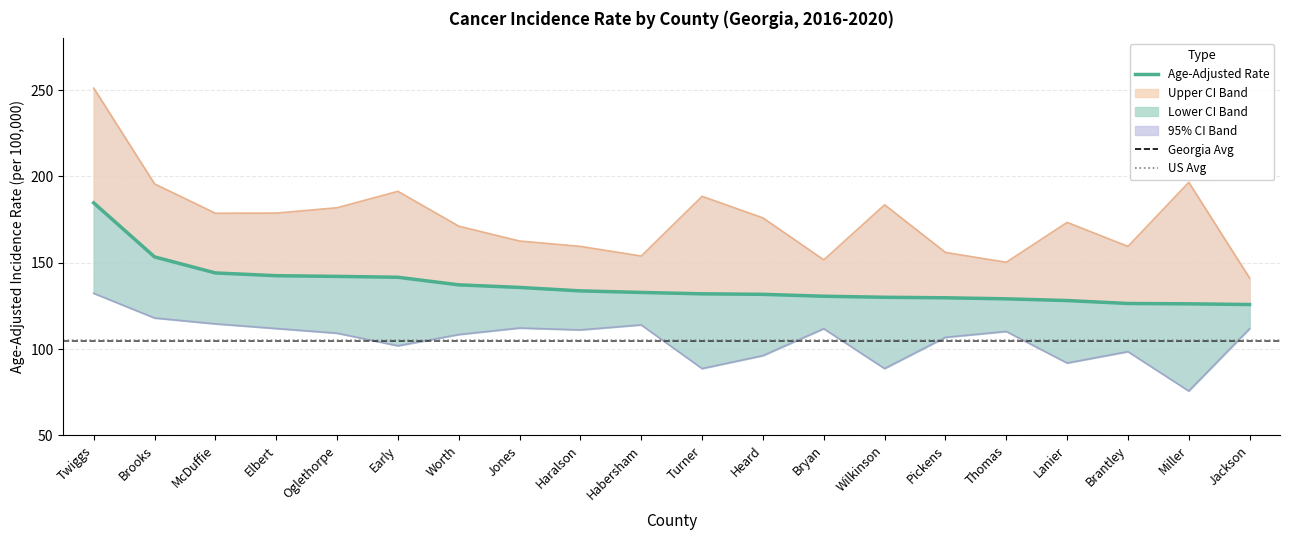

What is the difference between the second highest and second lowest values in the Age-Adjusted Rate series?

27.2